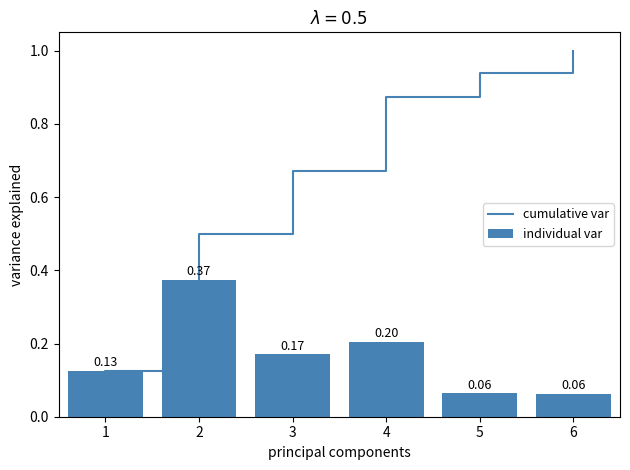

Does the chart contain any negative values?

No